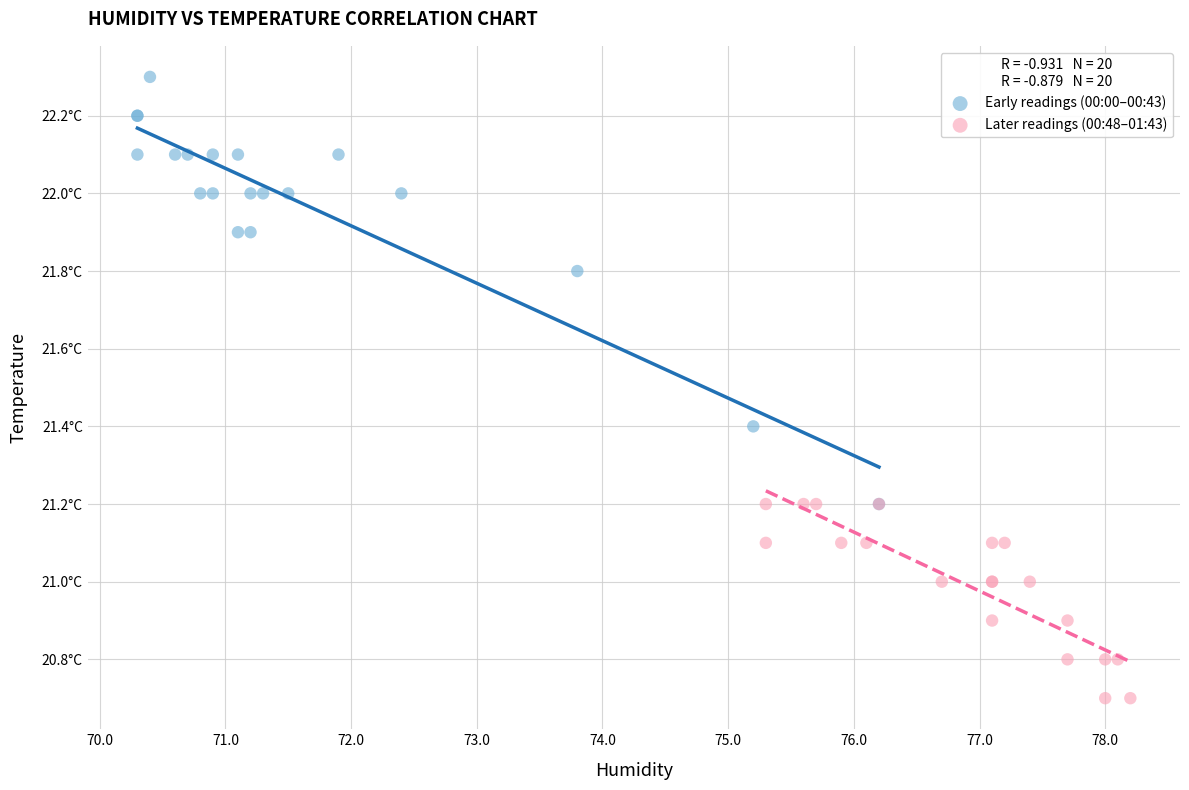

Which series contains the highest Y value?

Early readings (00:00–00:43)